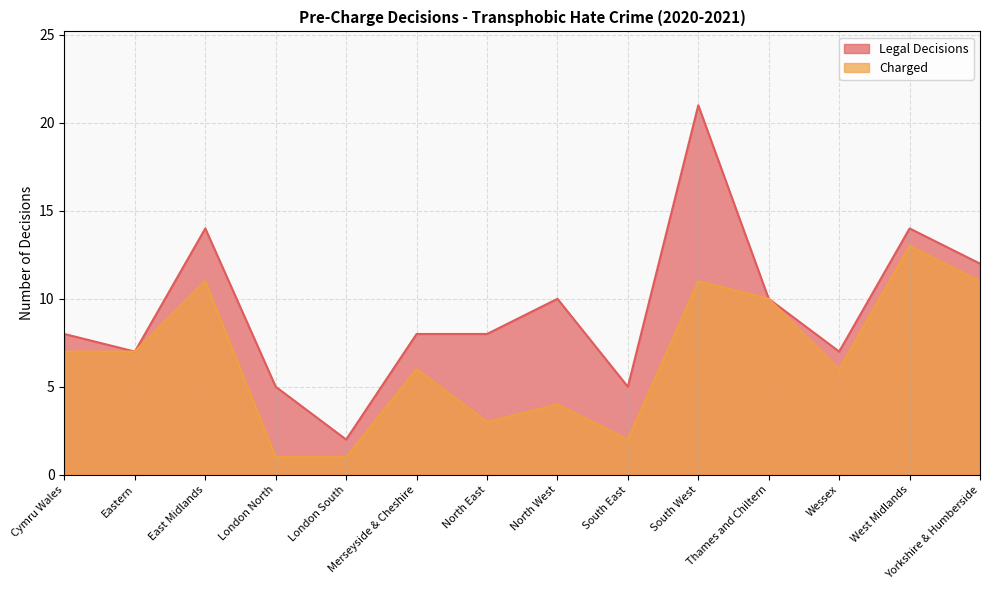

What is the value of the Charged point at the 13th from the left?

13